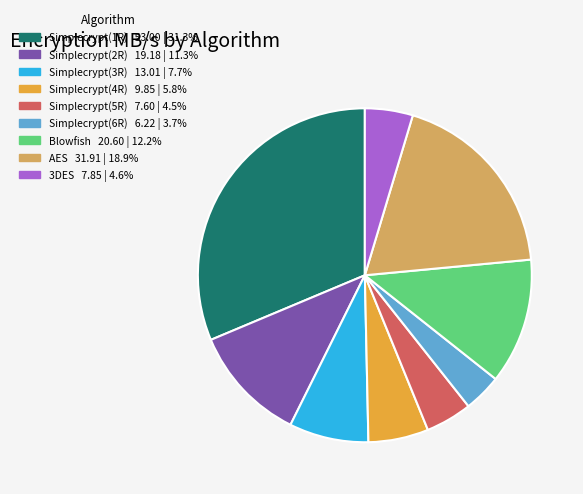

Which category has the smallest portion of the pie?

Simplecrypt(6R)